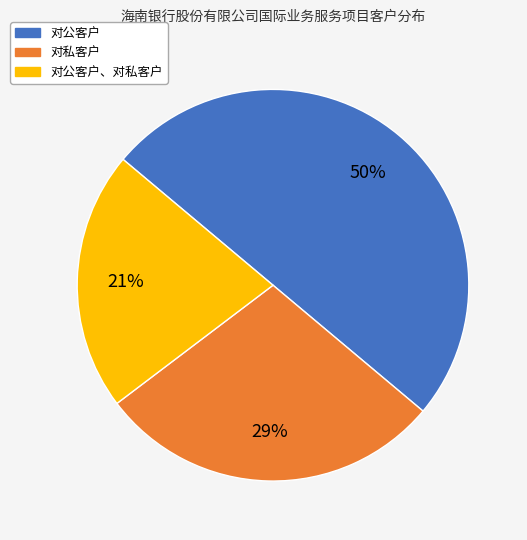

To the nearest percent, what is the average slice percentage?

33%